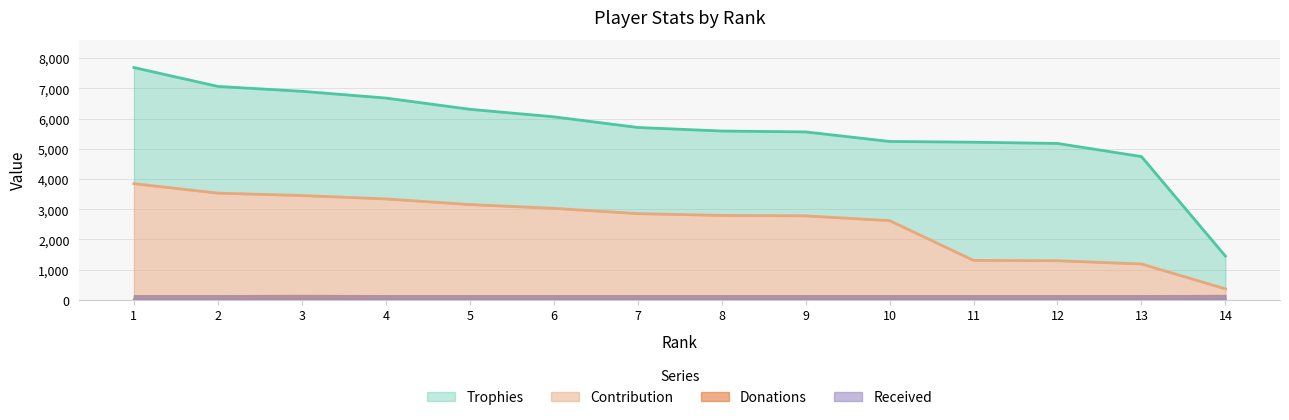

Which series has the largest range (max minus min)?

Trophies